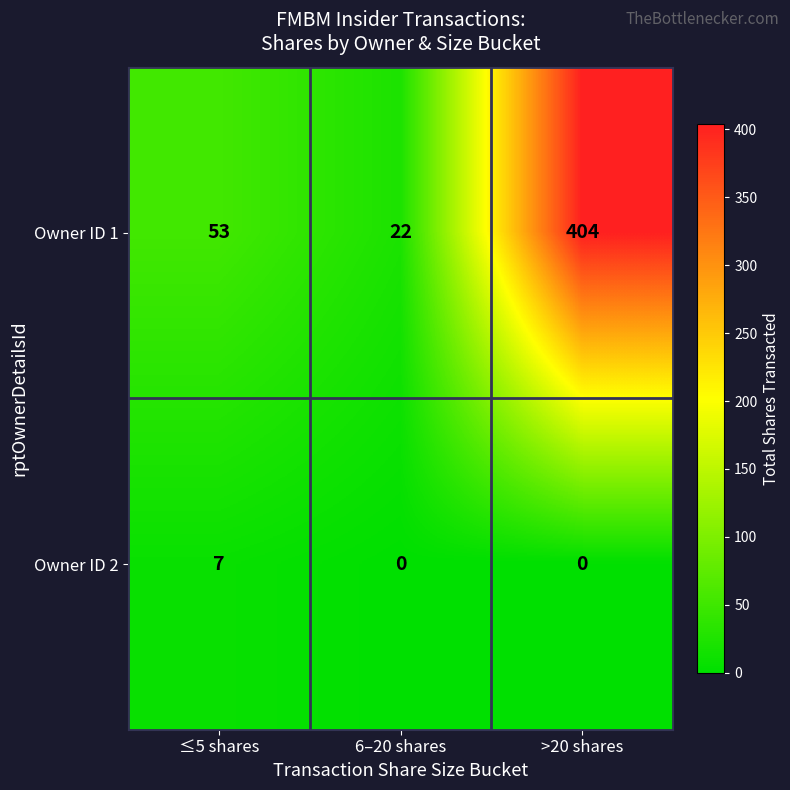

What is the sum of all Owner ID 2 values?

7